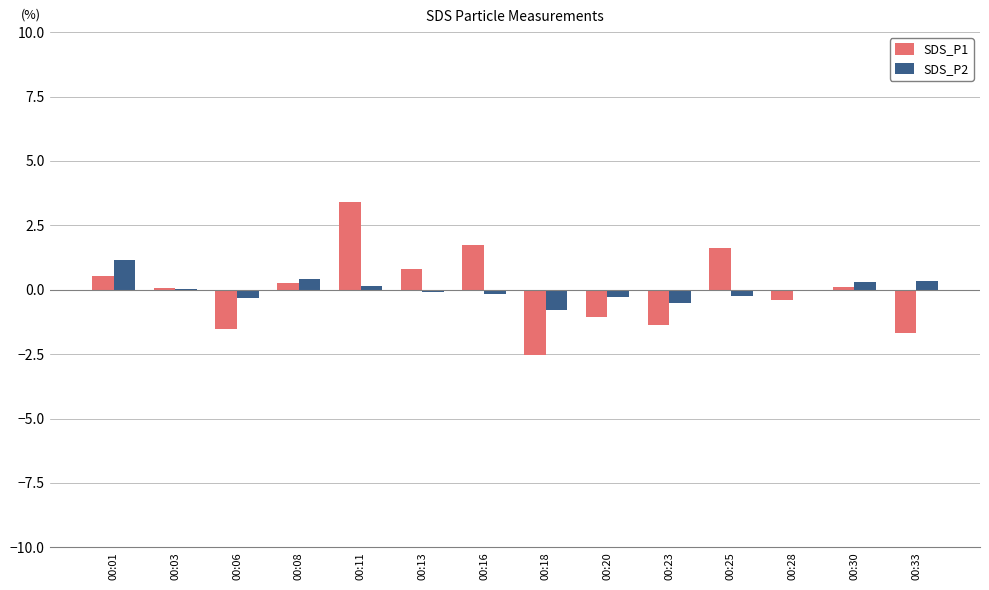

What is the total value across all series at 00:16?

1.6